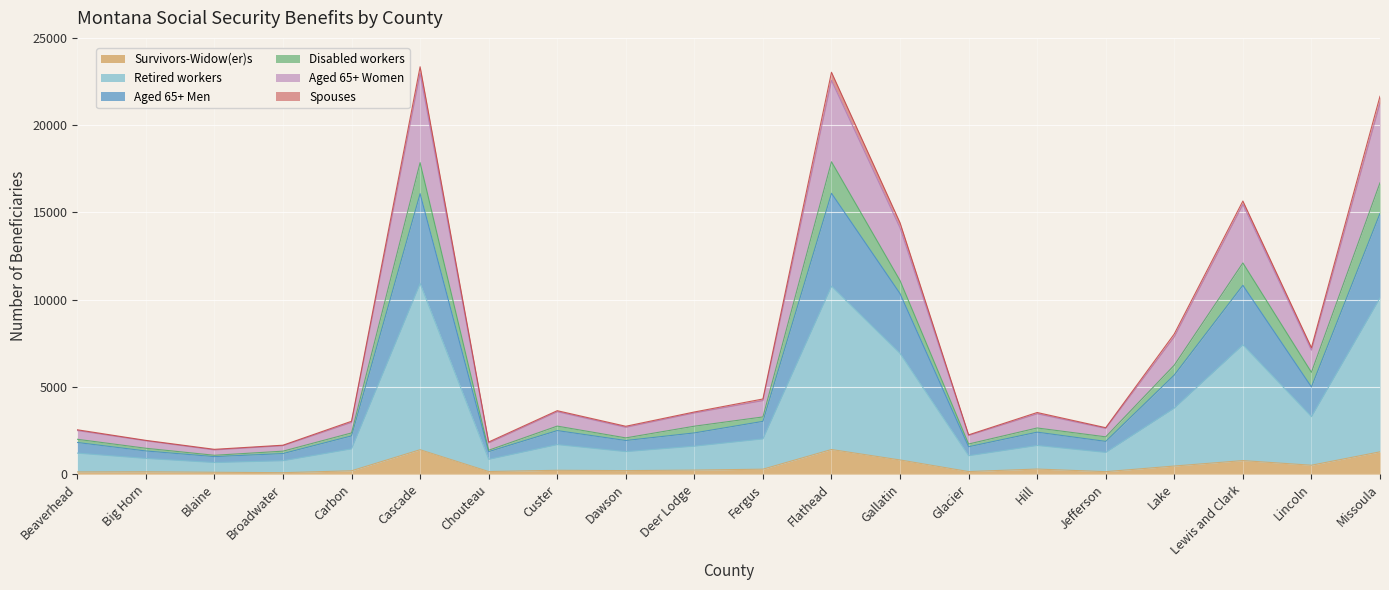

What is the highest value of the Survivors-Widow(er)s series?

1409